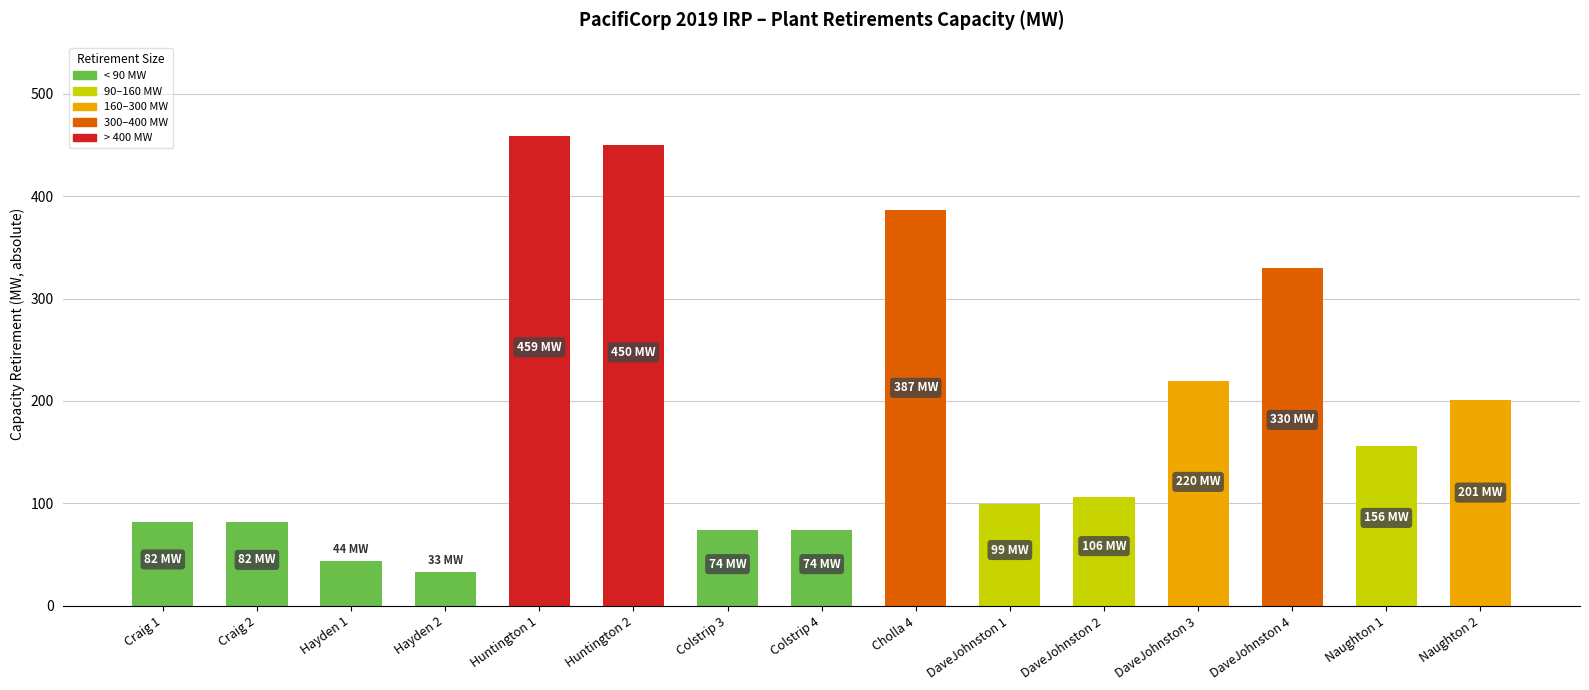

Approximately how many times larger is the value at DaveJohnston 3 compared to DaveJohnston 2?

2.1